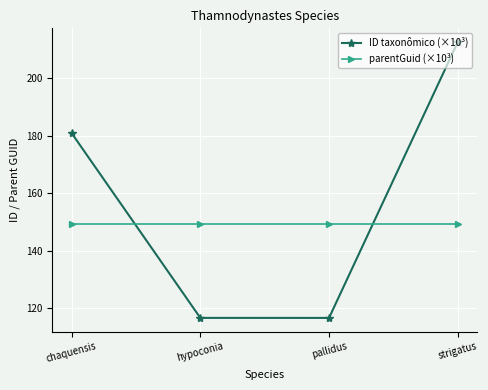

What is the smallest value displayed?

116.7